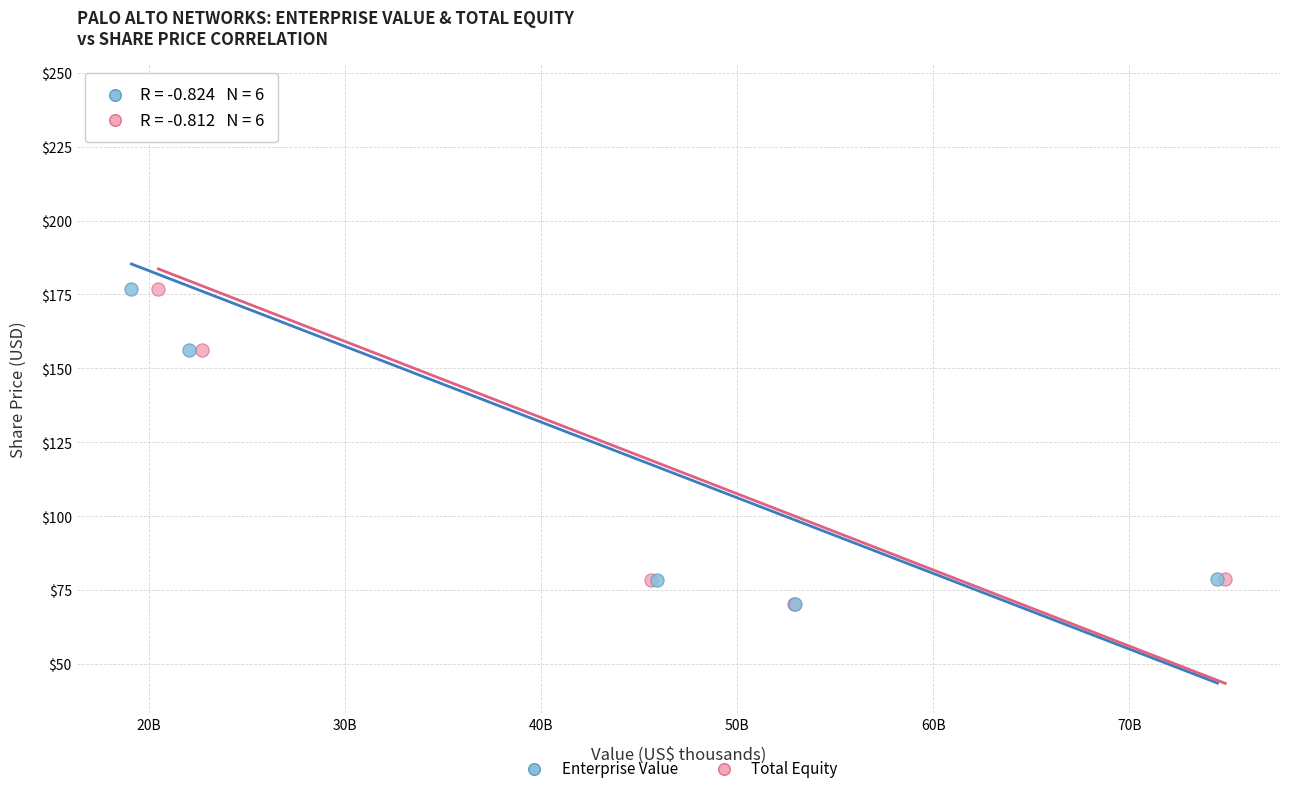

What are all the series names shown in the legend?

Enterprise Value, Total Equity